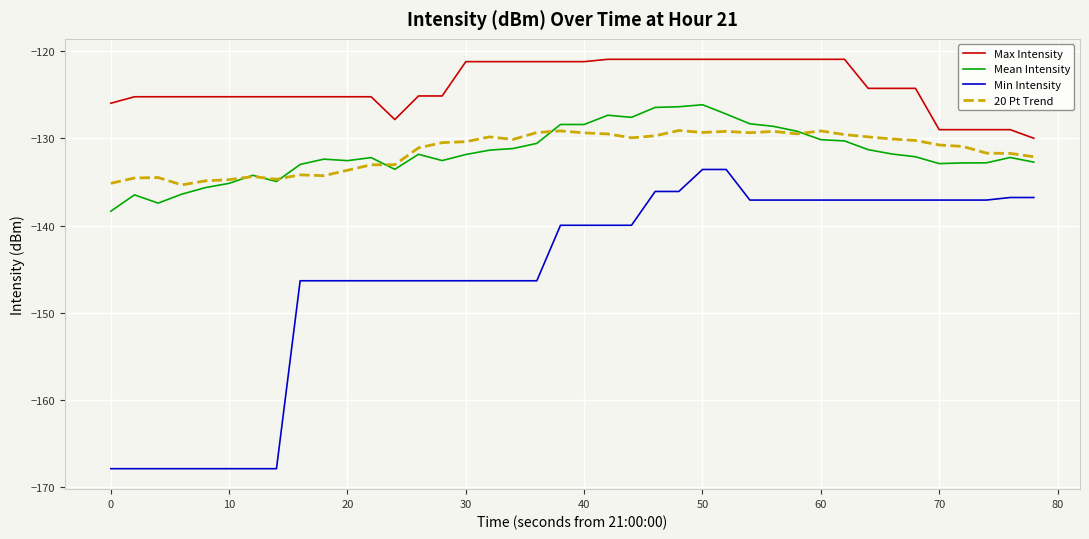

What is the sum of all 20 Pt Trend values?

-5257.1